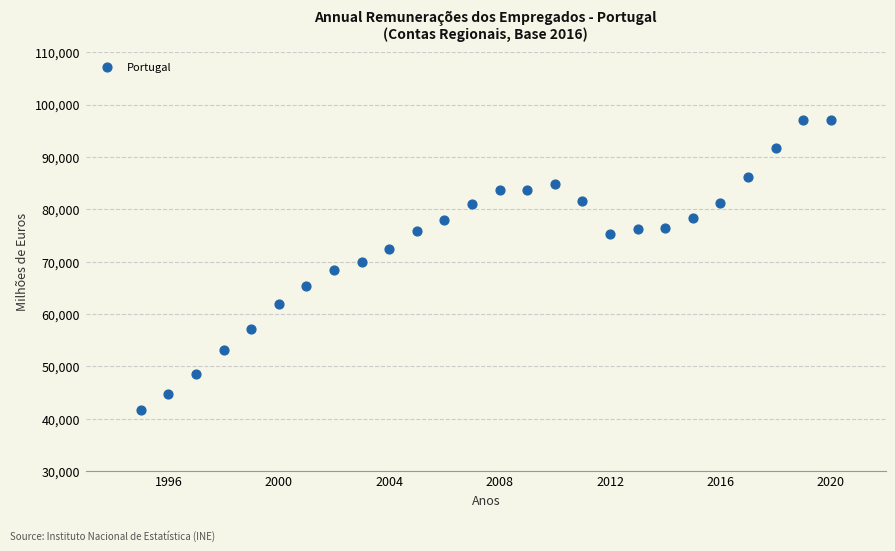

What is the range of Y values (max minus min)?

55461.6